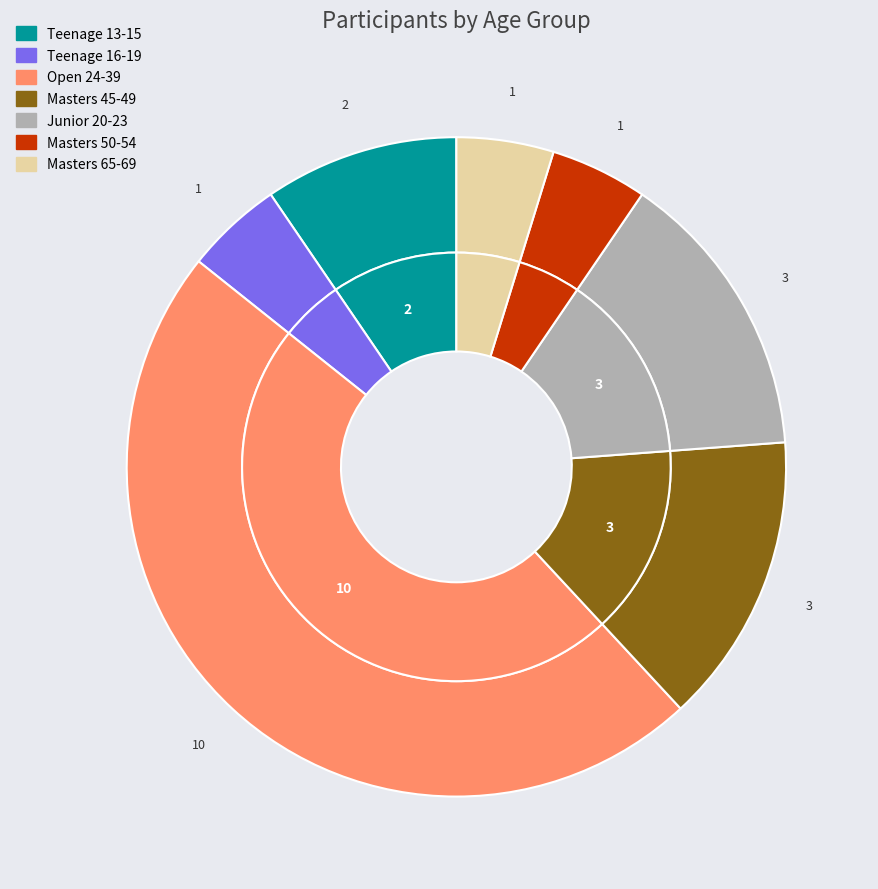

To the nearest percent, what is the difference between the largest and smallest slice percentages?

43%